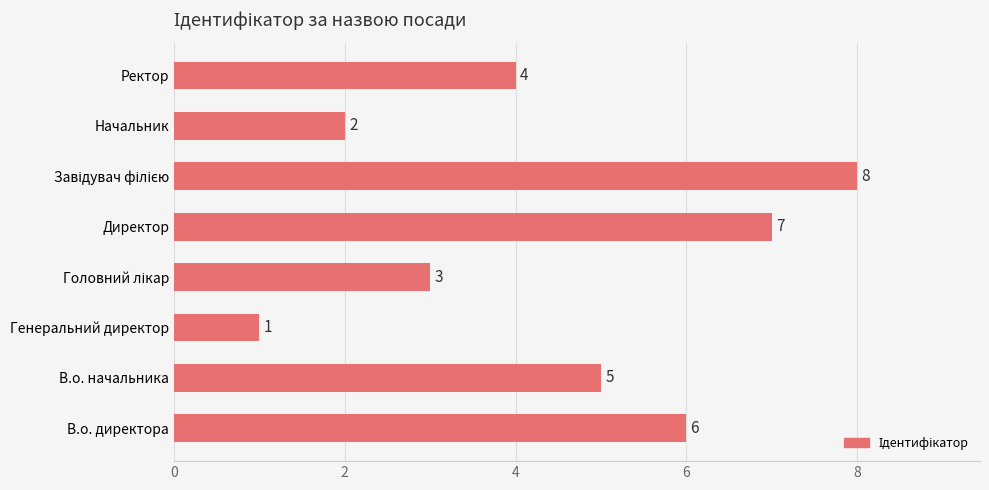

Between Ректор and В.о. начальника, which is larger?

В.о. начальника